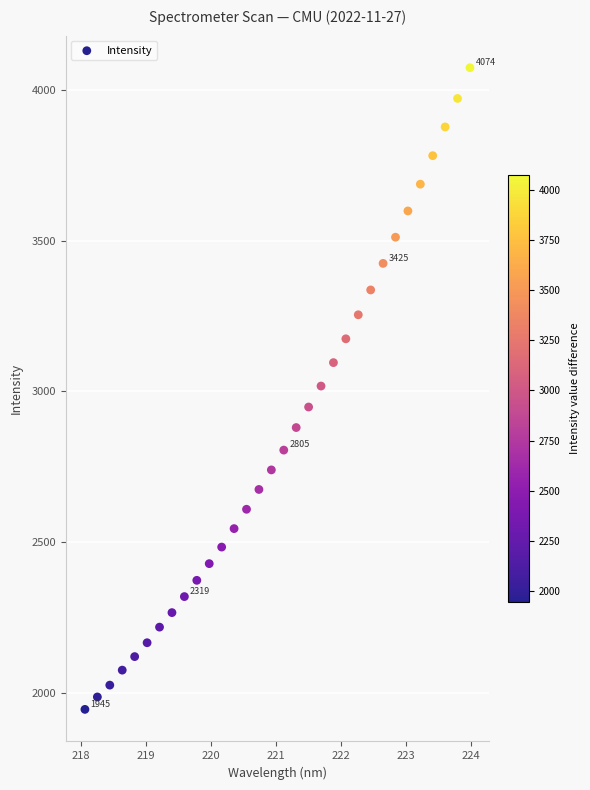

What is the range of Y values (max minus min)?

2128.6